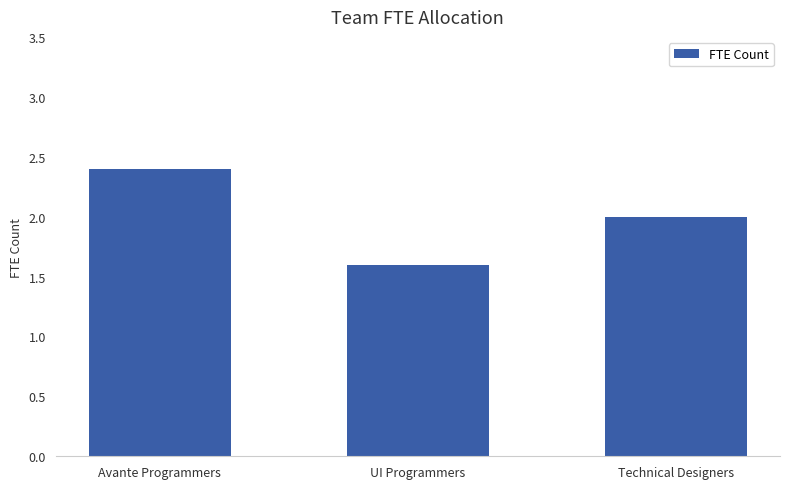

Count the values in the range 1 to 2.

2